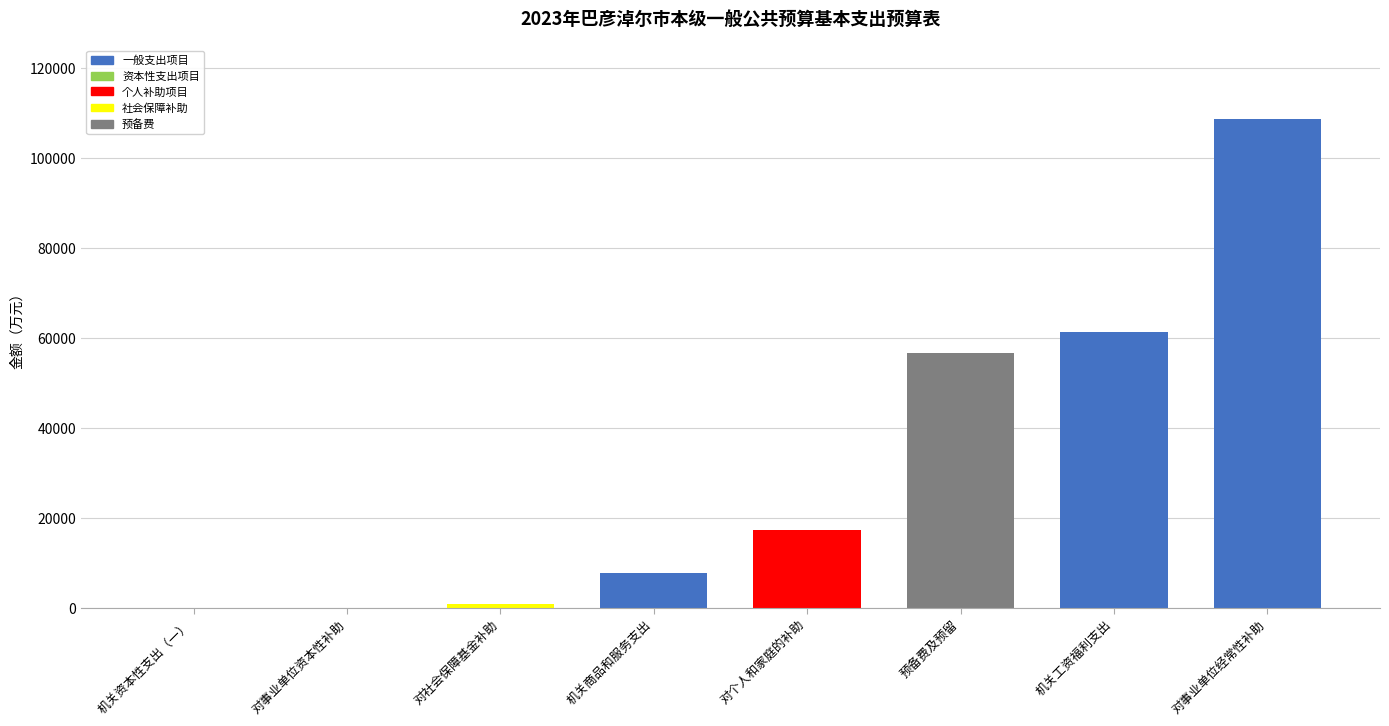

What is the change in value from 对事业单位资本性补助 to 对事业单位经常性补助?

+108609.9